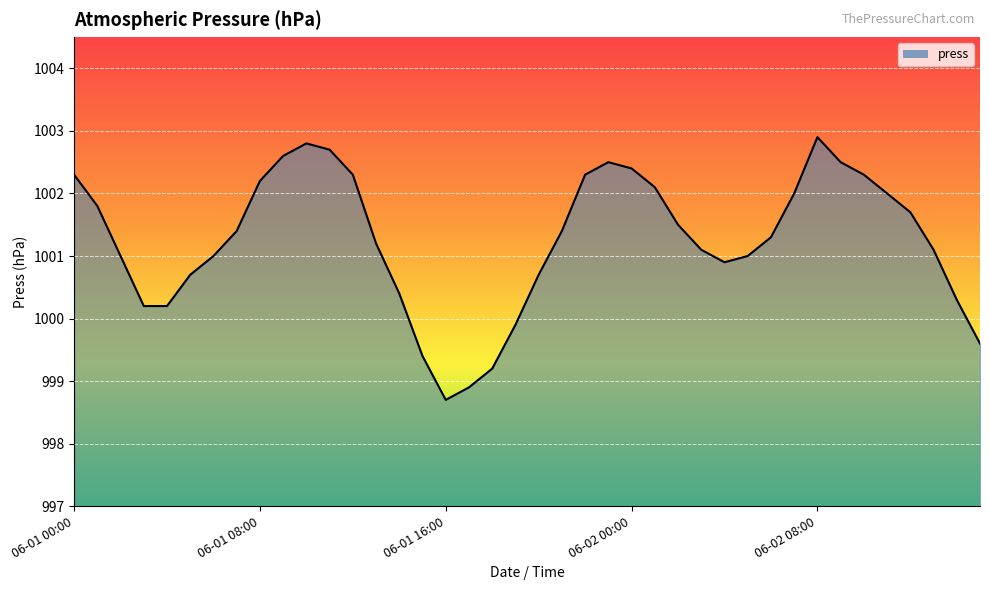

Reading left to right, transcribe all the data shown in this chart.

1002.3	1001.8	1001.0	1000.2	1000.2	1000.7	1001.0	1001.4	1002.2	1002.6	1002.8	1002.7	1002.3	1001.2	1000.4	999.4	998.7	998.9	999.2	999.9	1000.7	1001.4	1002.3	1002.5	1002.4	1002.1	1001.5	1001.1	1000.9	1001.0	1001.3	1002.0	1002.9	1002.5	1002.3	1002.0	1001.7	1001.1	1000.3	999.6